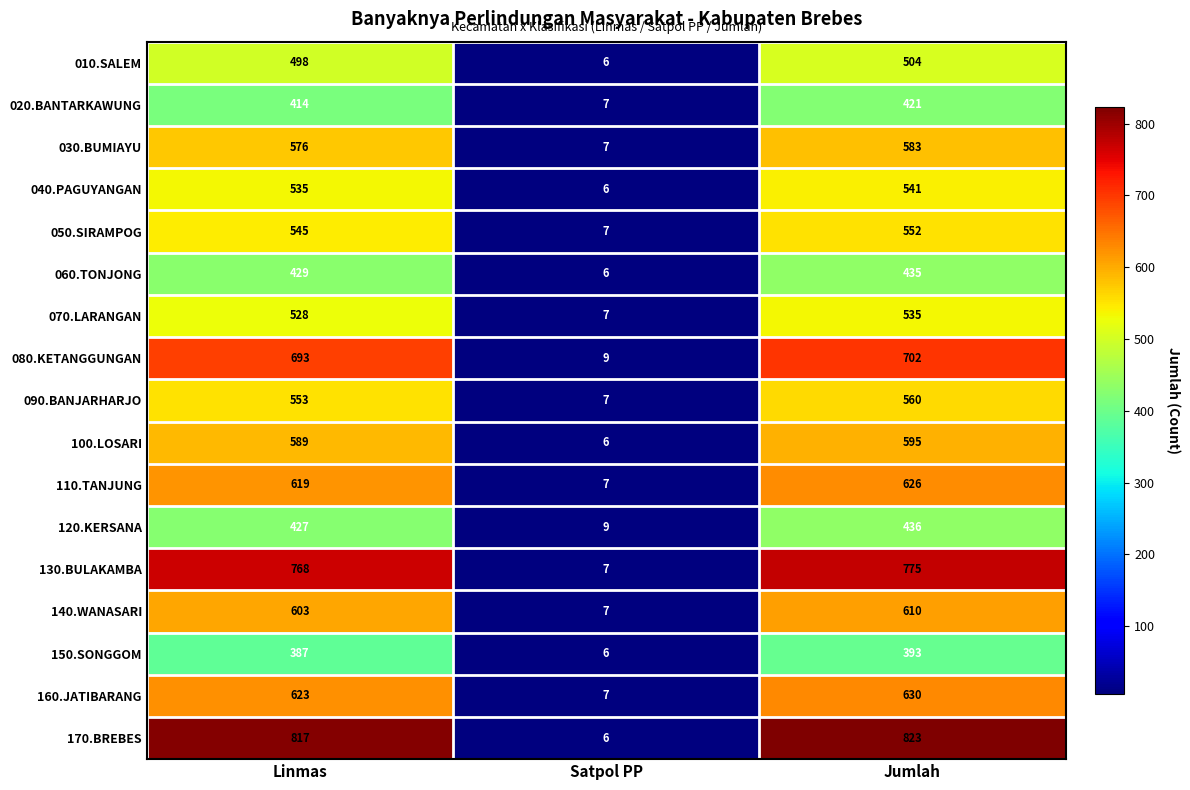

List the series in order of their peak value, lowest first.

150.SONGGOM, 020.BANTARKAWUNG, 060.TONJONG, 120.KERSANA, 010.SALEM, 070.LARANGAN, 040.PAGUYANGAN, 050.SIRAMPOG, 090.BANJARHARJO, 030.BUMIAYU, 100.LOSARI, 140.WANASARI, 110.TANJUNG, 160.JATIBARANG, 080.KETANGGUNGAN, 130.BULAKAMBA, 170.BREBES